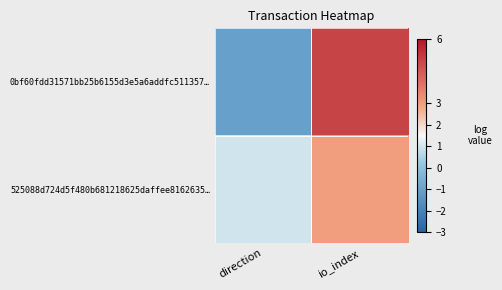

Reading left to right, extract all data points from this chart.

0bf60fdd31571bb25b6155d3e5a6addfc511357…: direction=-1	io_index=5
525088d724d5f480b681218625daffee8162635…: direction=1	io_index=3